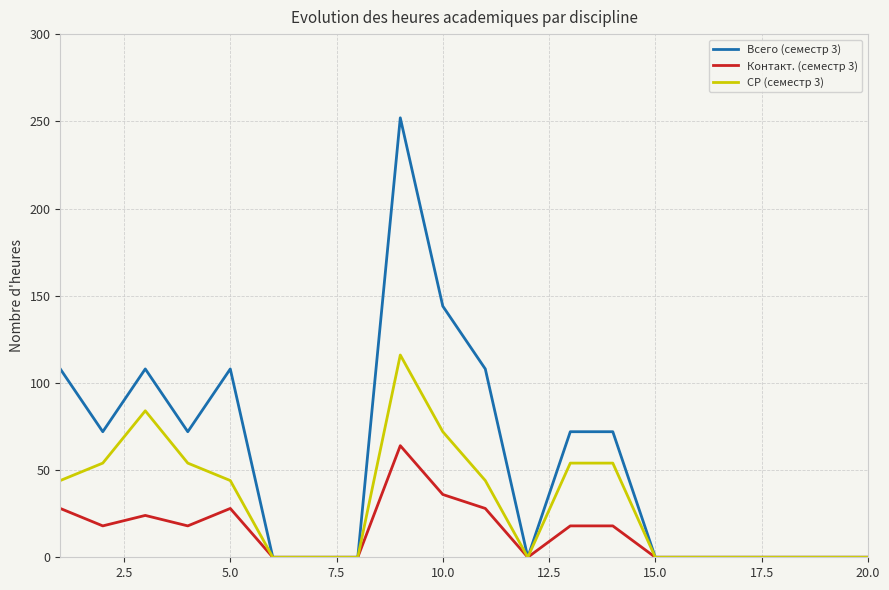

Which series has the largest range (max minus min)?

Всего (семестр 3)